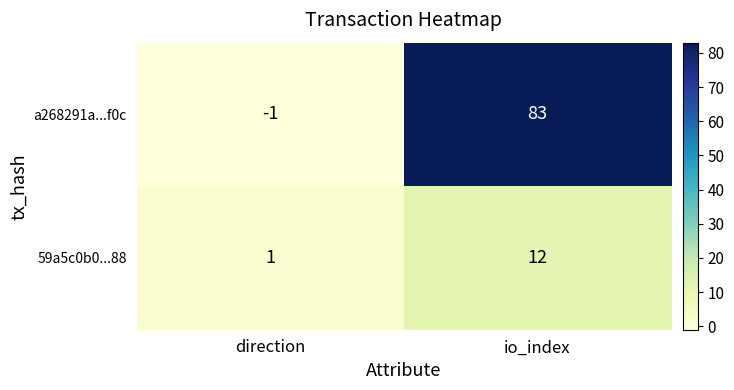

At which category does the chart reach its minimum across all series?

direction